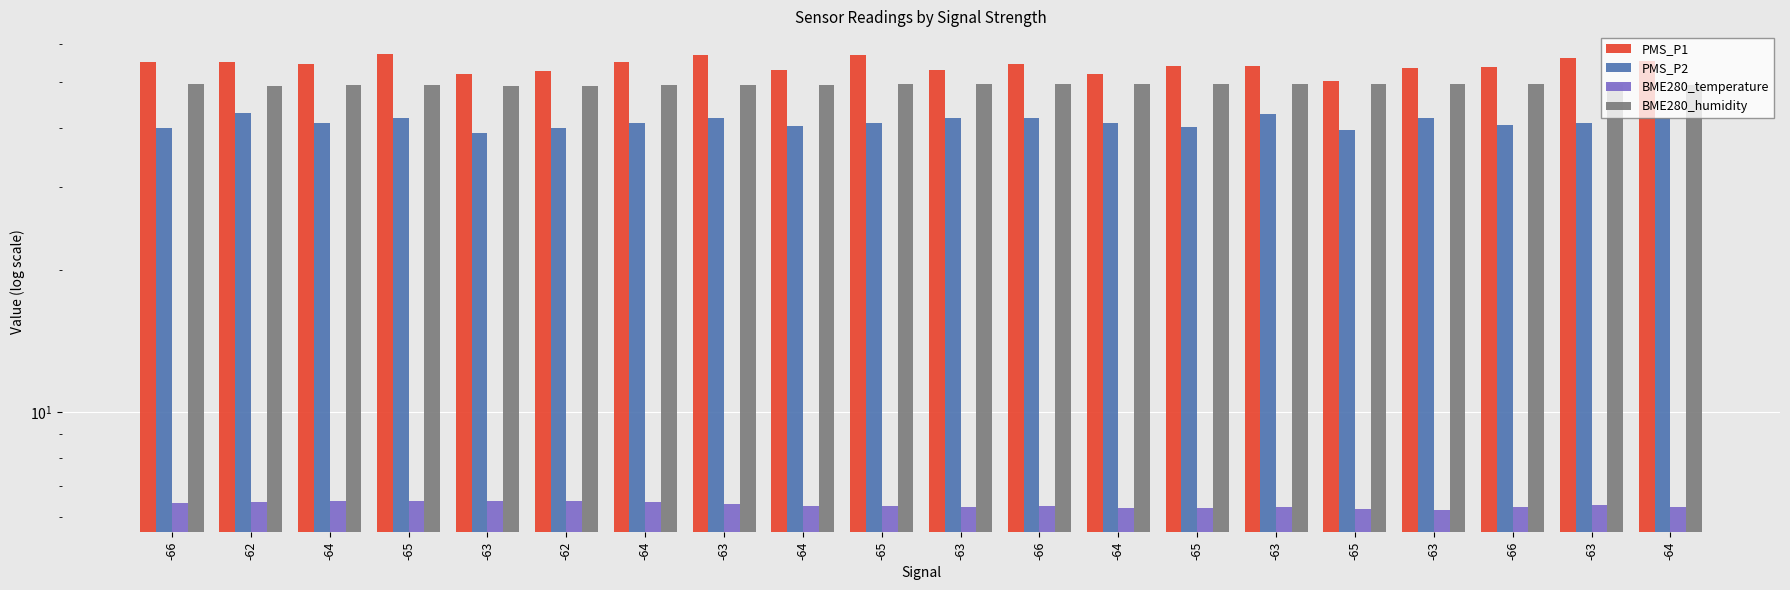

What is the average value of the PMS_P2 series?

41.1